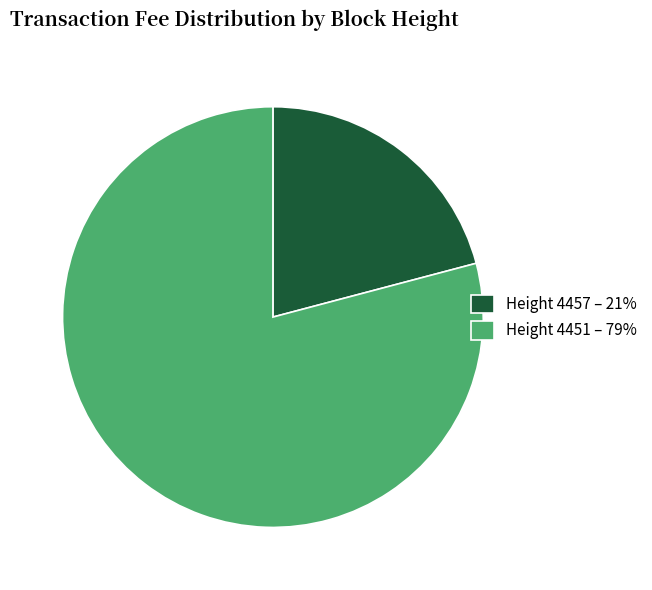

Which has a higher value, Height 4457 – 21% or Height 4451 – 79%?

Height 4451 – 79%